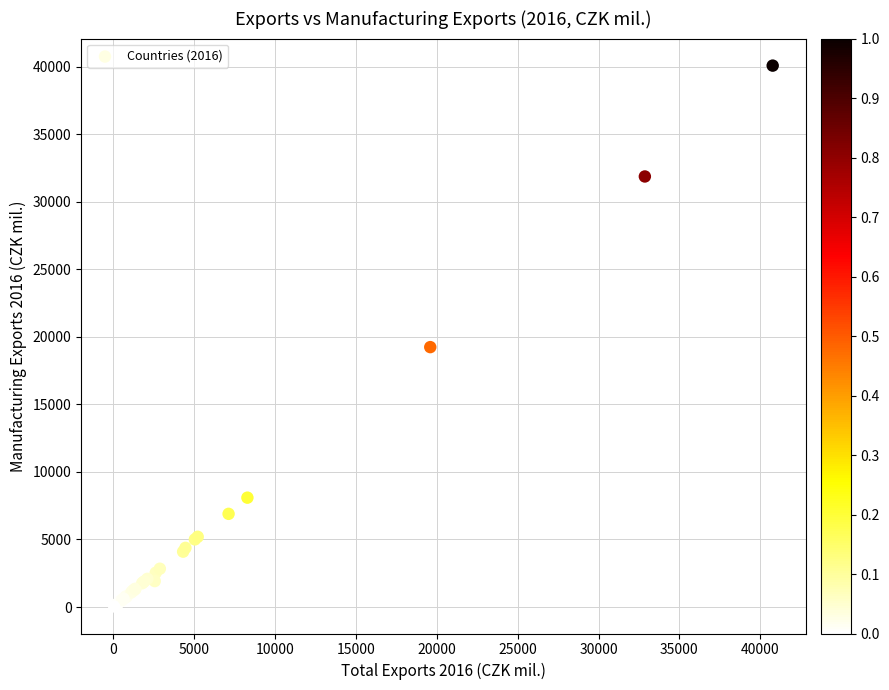

What Y value in the scatter plot is closest to 20056?

19237